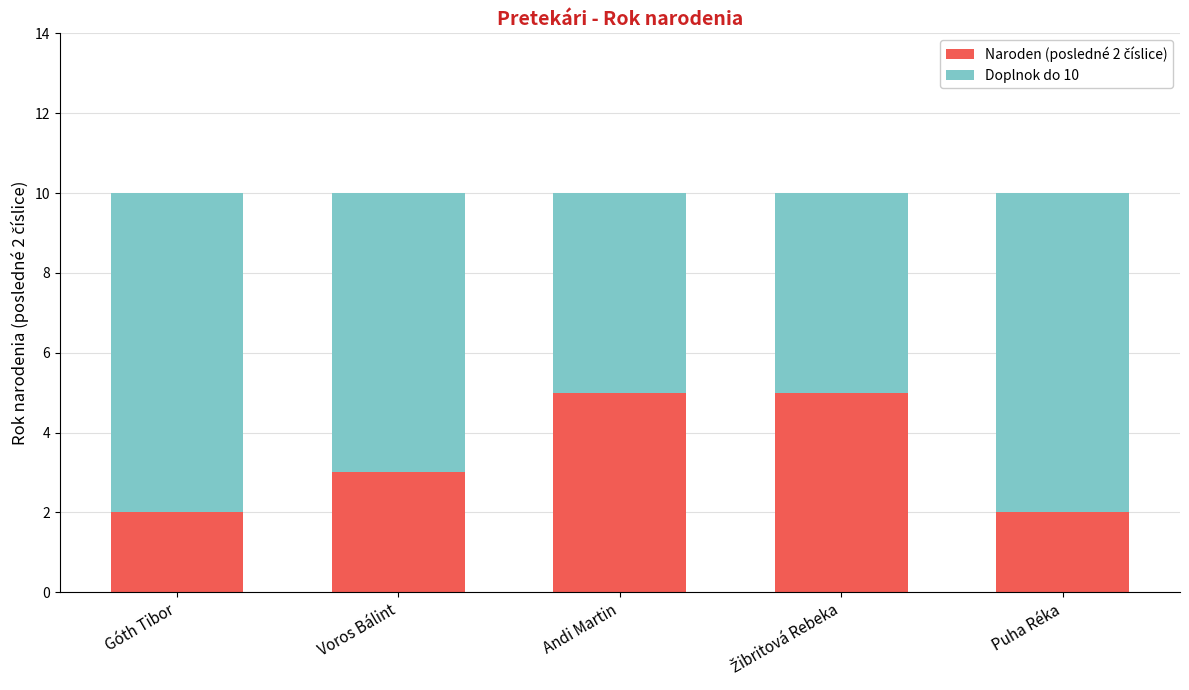

What is the total value across all series at Andi Martin?

10